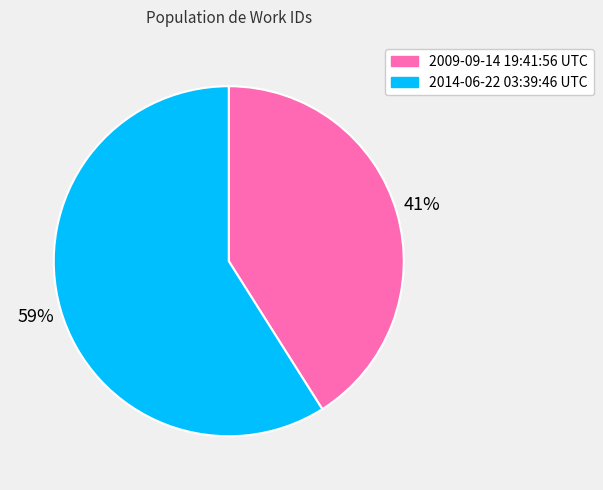

How many segments does this pie chart have?

2